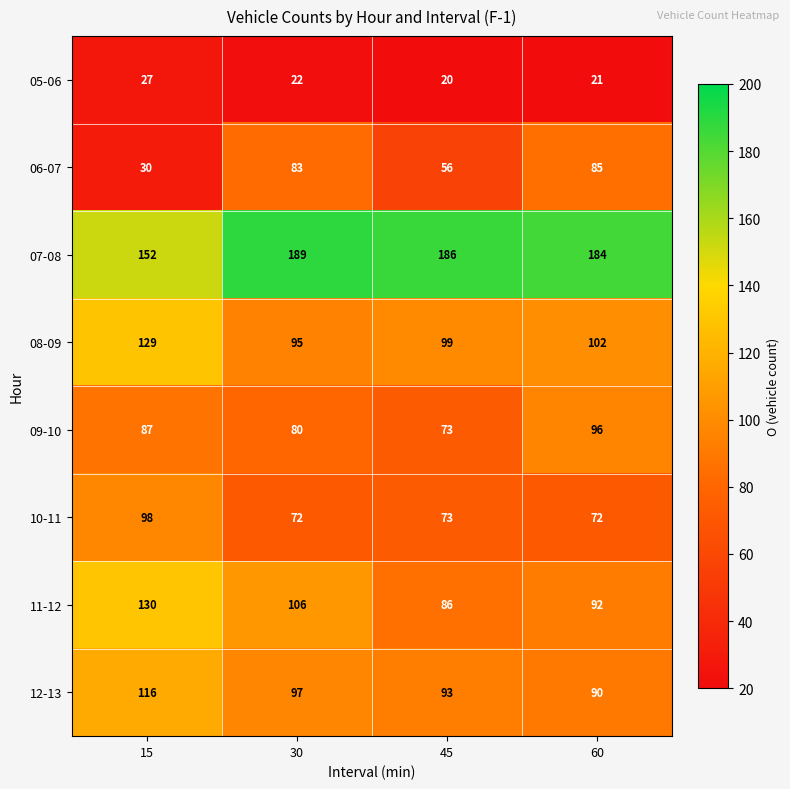

Is it true that 05-06 equals 27 at 15?

True